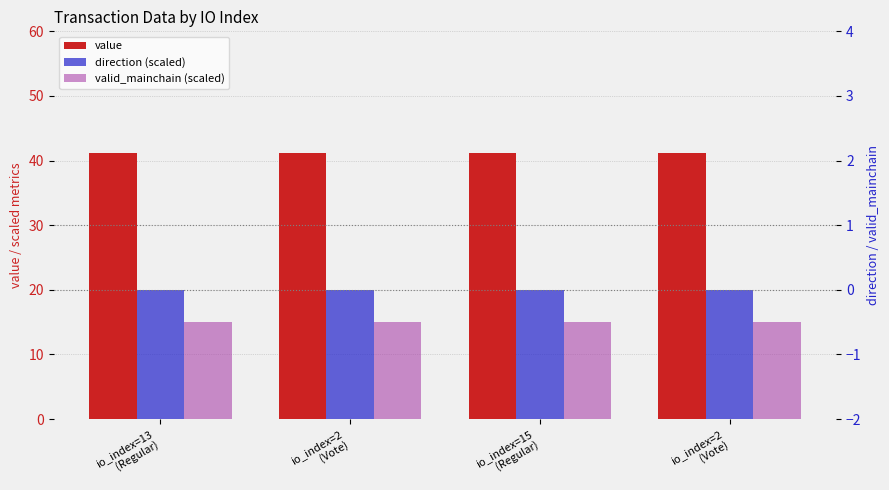

What is the maximum value for value?

41.1